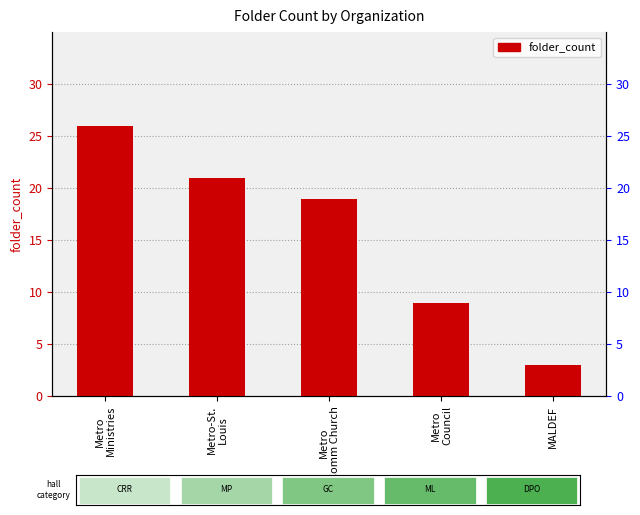

Read the value at Metro
Ministries.

26